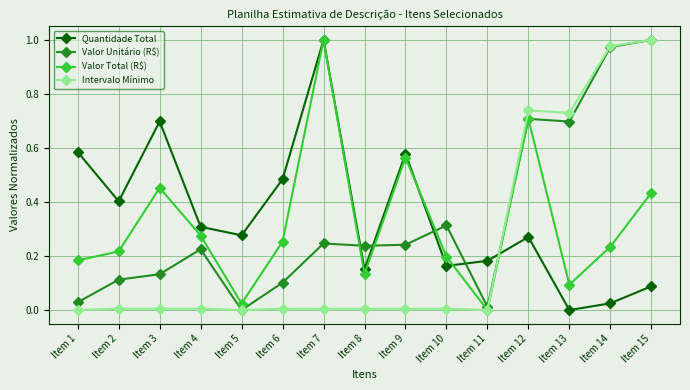

The Quantidade Total series shows 1.0 at Item 7. True or false?

True